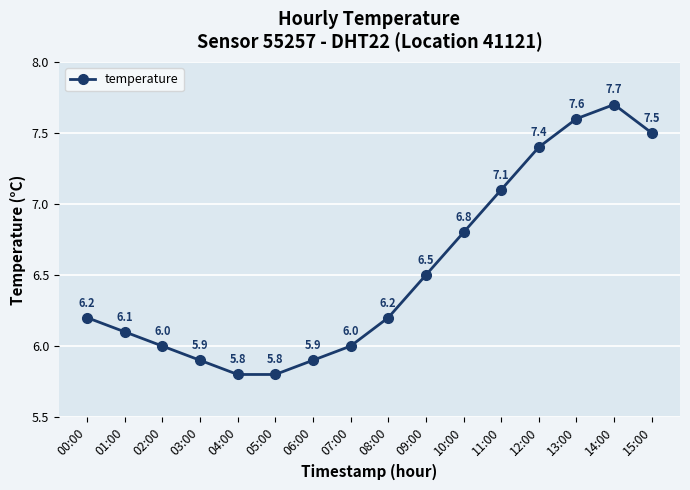

What is the value of the 13th point from the left?

7.4